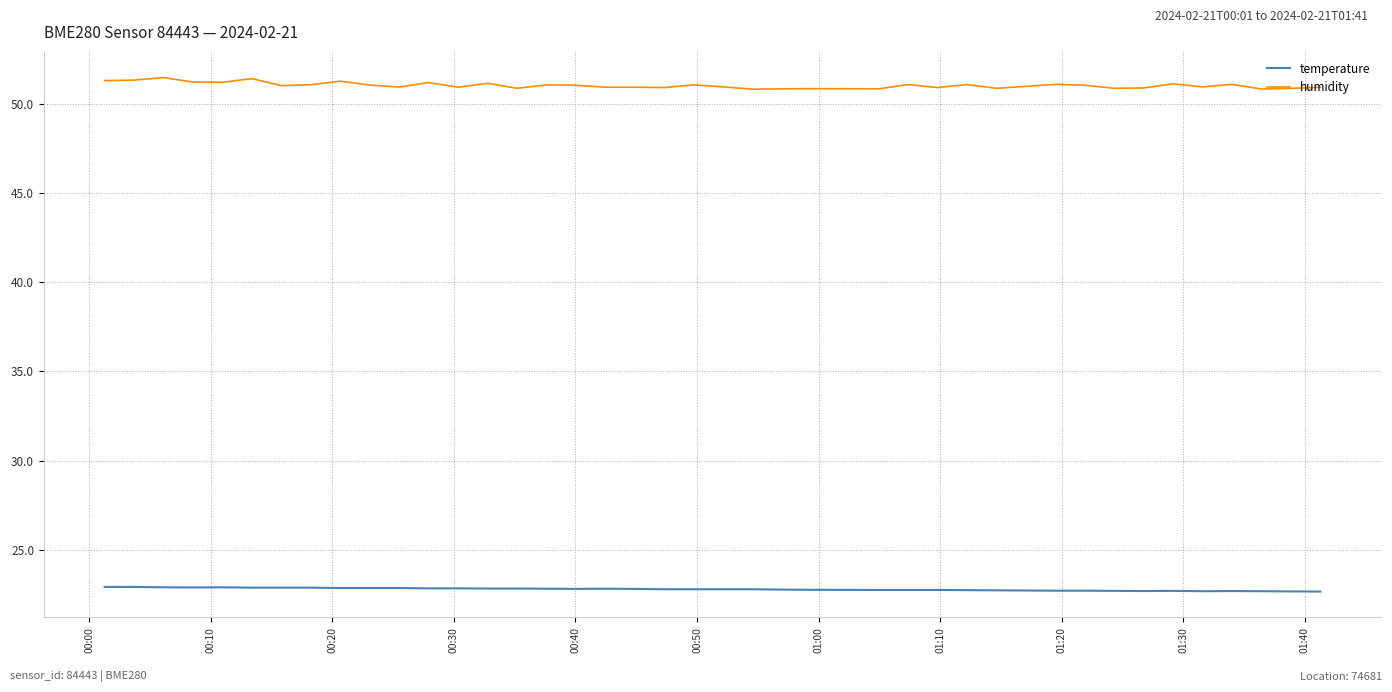

What is the lowest value of the humidity series?

50.8